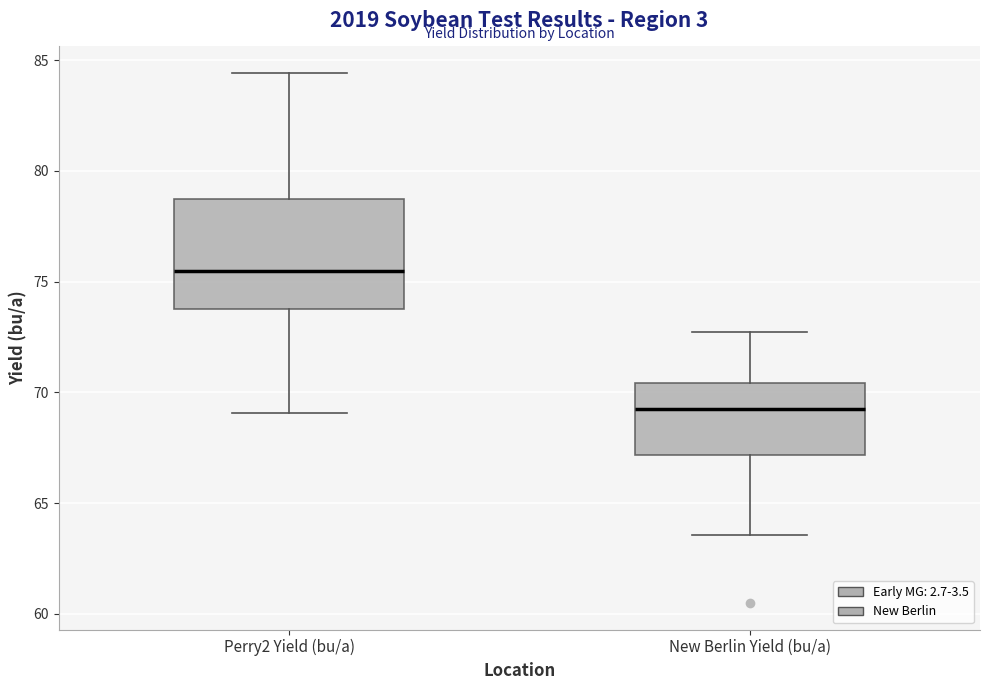

Which box's median line is the highest?

Perry2 Yield (bu/a)